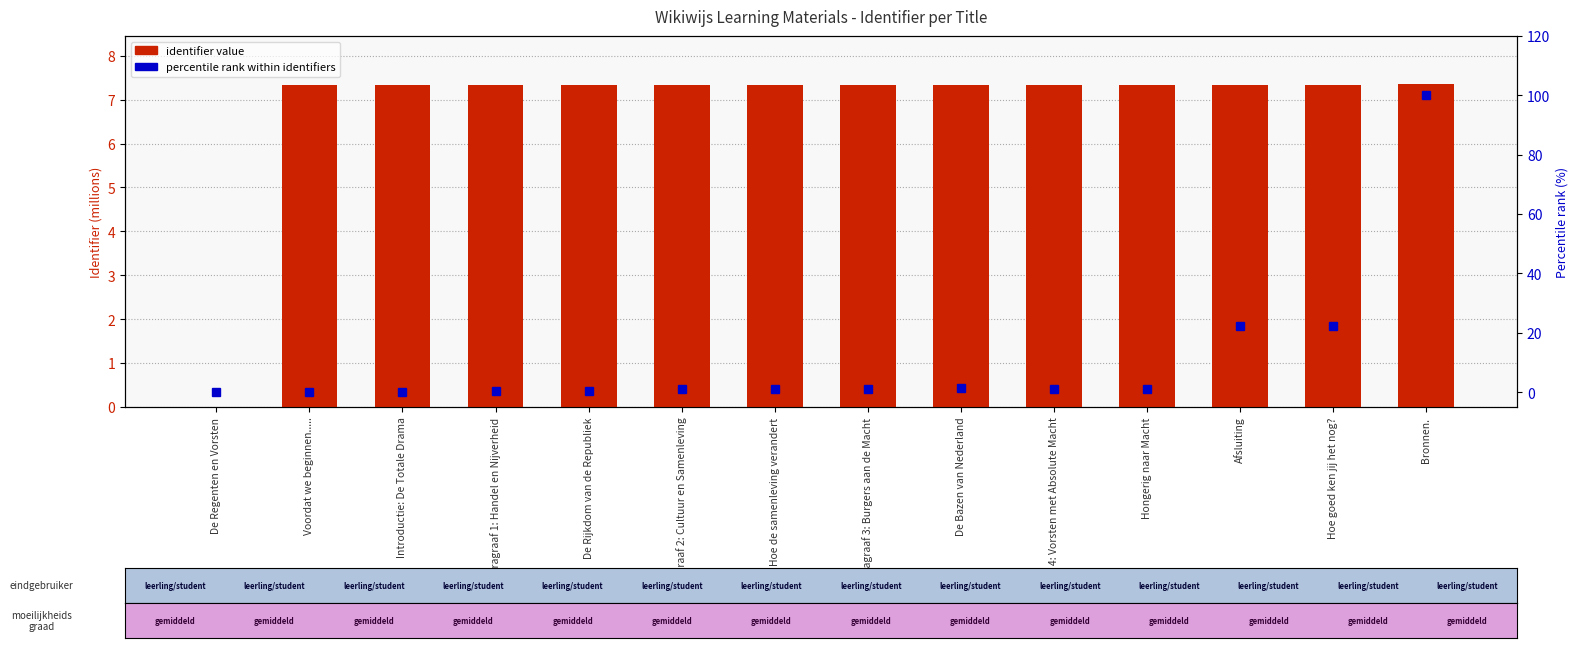

What position from the right is Paragraaf 1: Handel en Nijverheid?

11